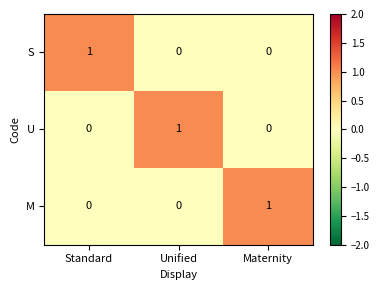

Count the M values in the range 0 to 1.

3